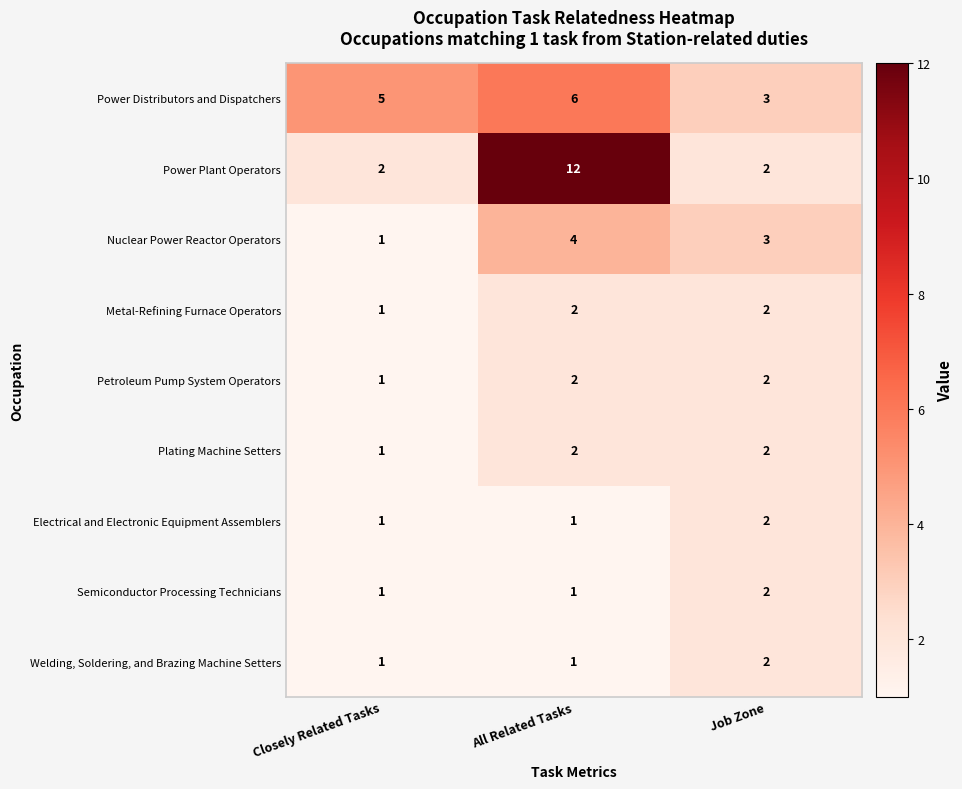

What is the greatest value displayed?

12